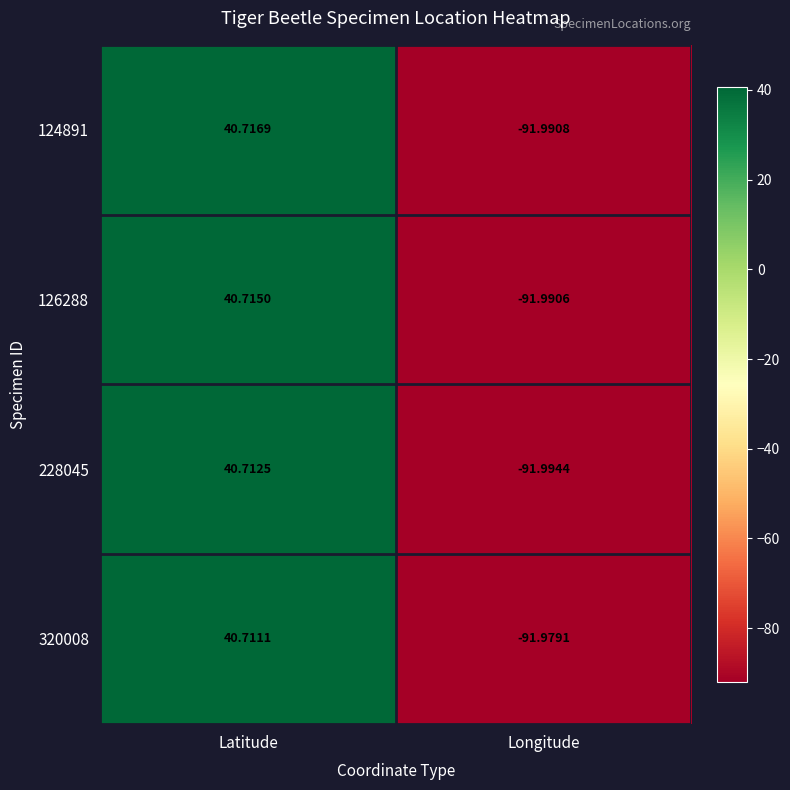

Which category has the lowest value across all series?

Longitude